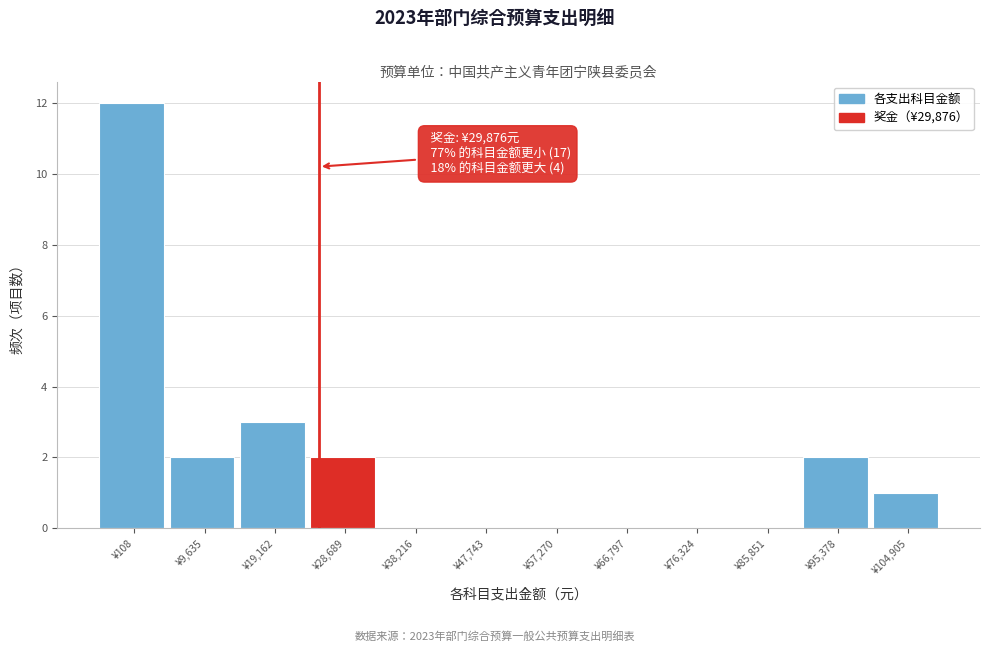

Reading left to right, extract all data points from this chart.

¥108=12	¥9,635=2	¥19,162=3	¥28,689=2	¥38,216=0	¥47,743=0	¥57,270=0	¥66,797=0	¥76,324=0	¥85,851=0	¥95,378=2	¥104,905=1